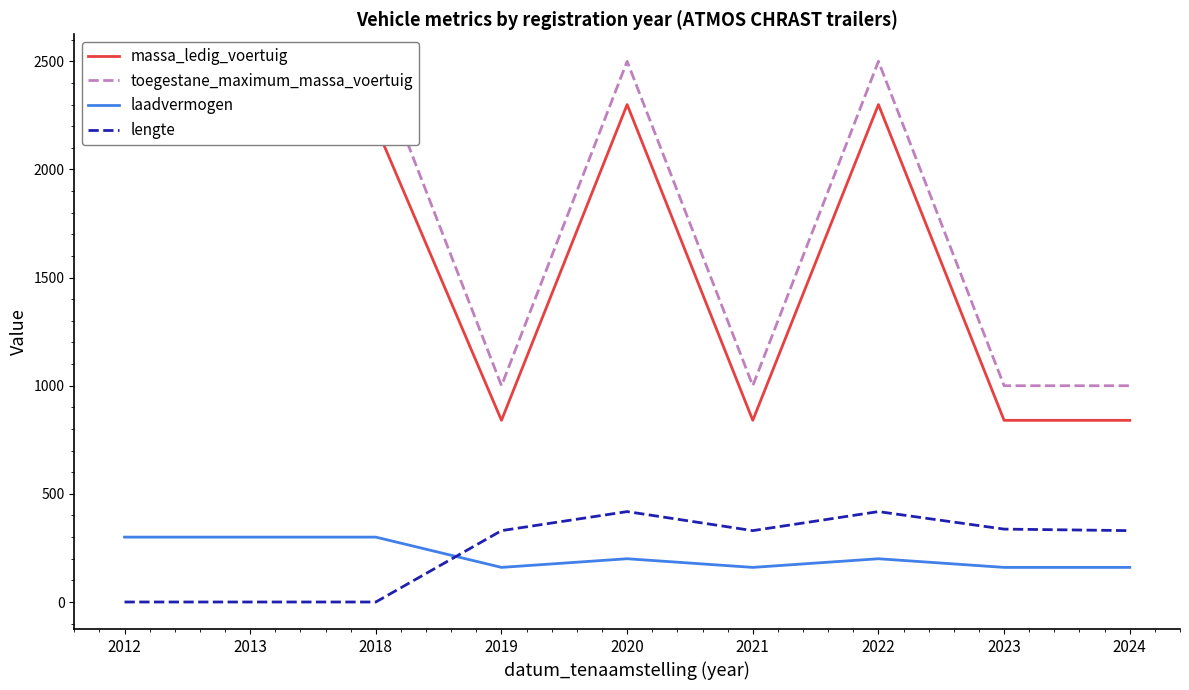

Reading left to right, what are all the values shown in this chart?

massa_ledig_voertuig: 2200	2200	2200	840	2300	840	2300	840	840
toegestane_maximum_massa_voertuig: 2500	2500	2500	1000	2500	1000	2500	1000	1000
laadvermogen: 300	300	300	160	200	160	200	160	160
lengte: 0	0	0	330	418	330	418	337	330